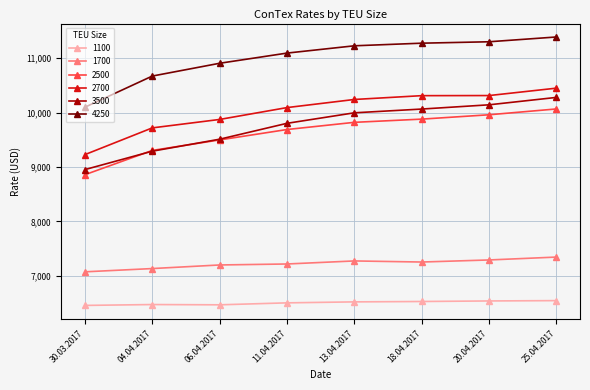

What is the lowest value of the 3500 series?

8952